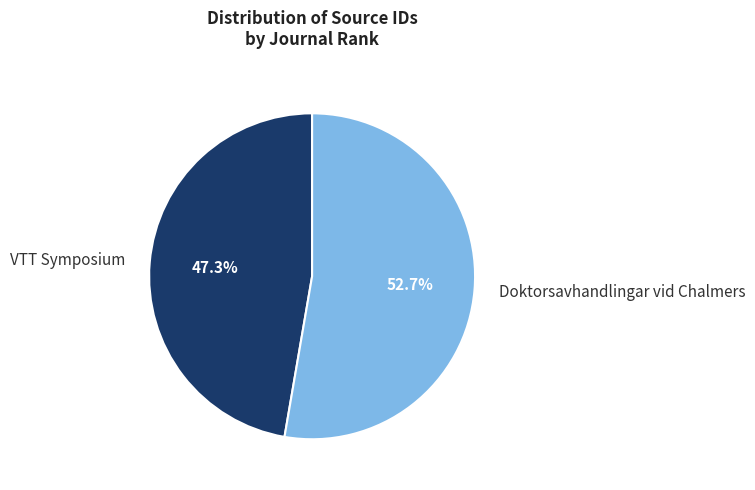

Does any single category account for the majority?

Yes